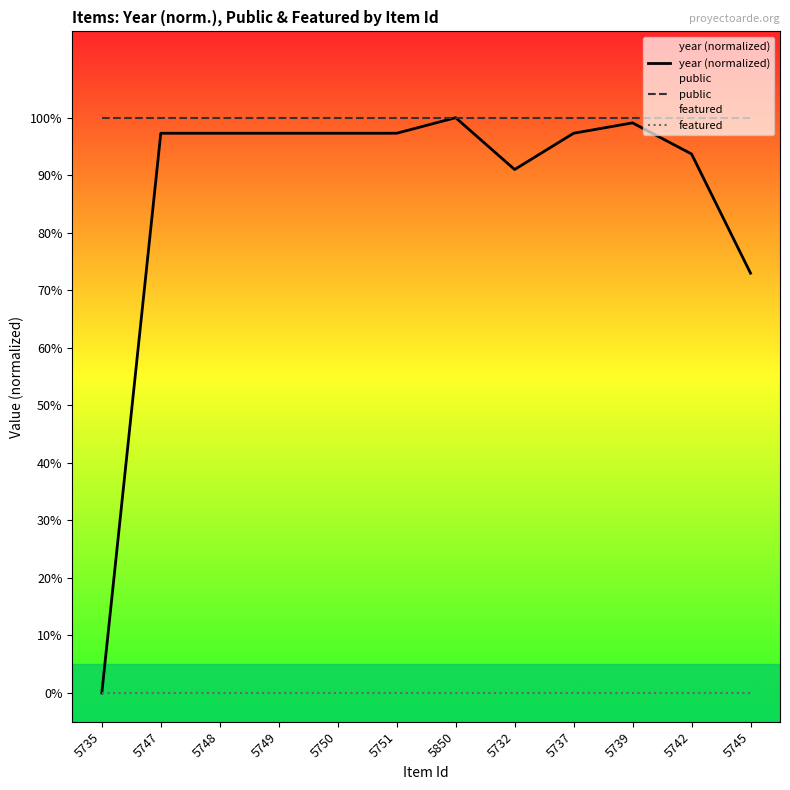

Does the chart display data point markers on the line(s)?

No